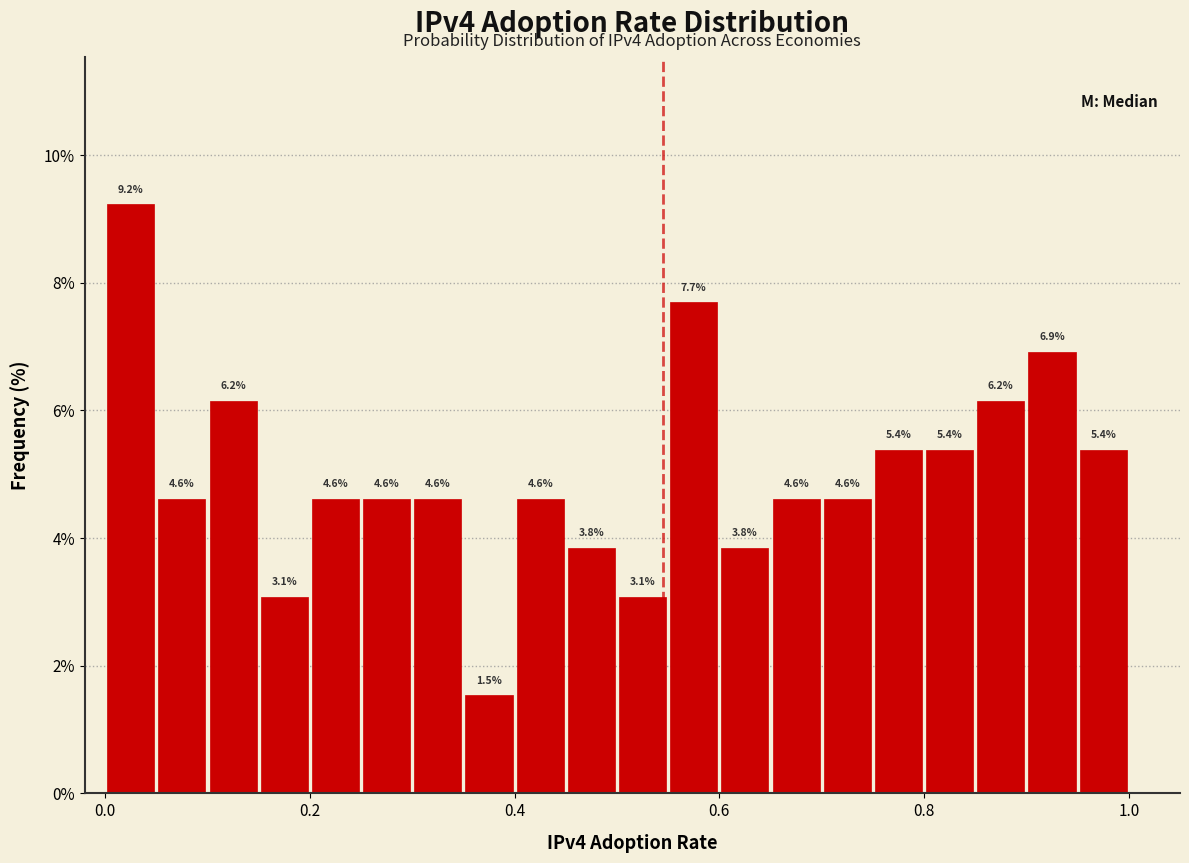

Read against the x-axis, roughly where is the centre of the tallest bar?

0.02